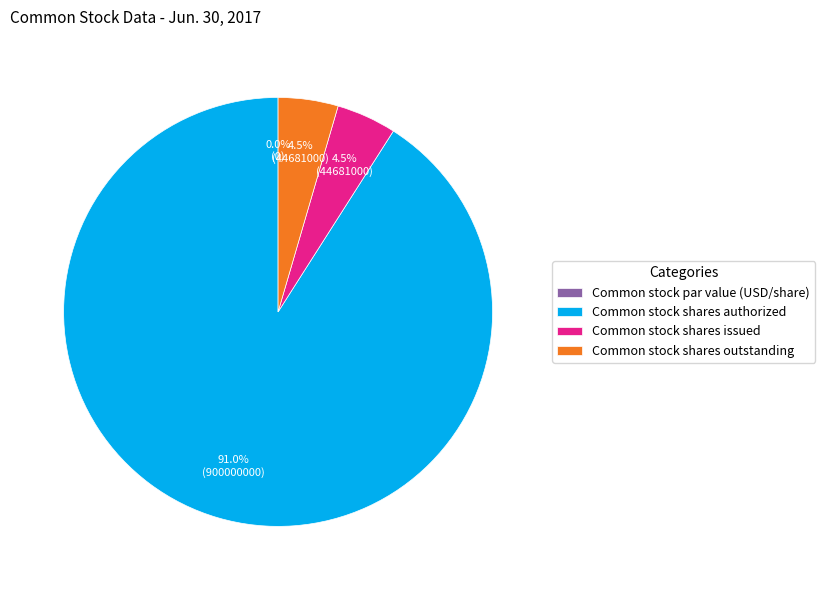

Combined, do Common stock shares issued and Common stock shares outstanding account for over 50%?

No